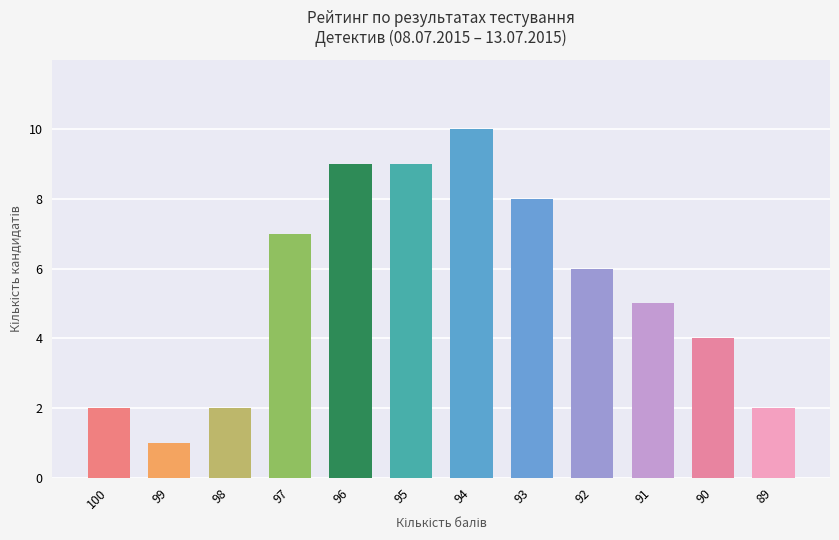

Which has a higher value, 98 or 94?

94